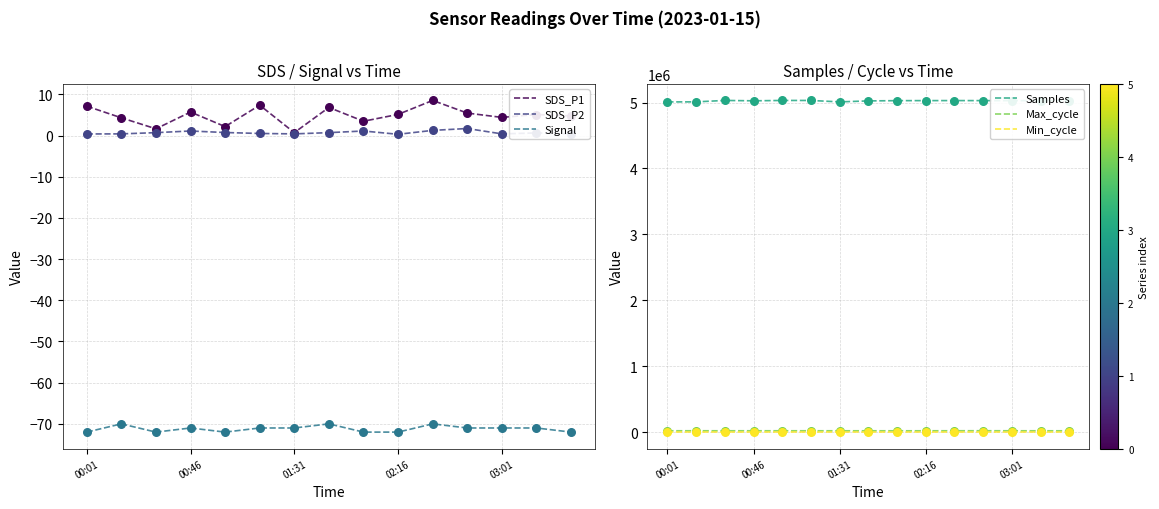

Is the value of SDS_P2 at 01:31 greater than the value of Signal at 01:31?

Yes